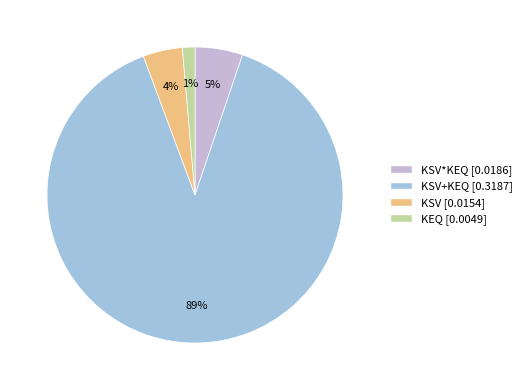

How many slices are in this pie chart?

4